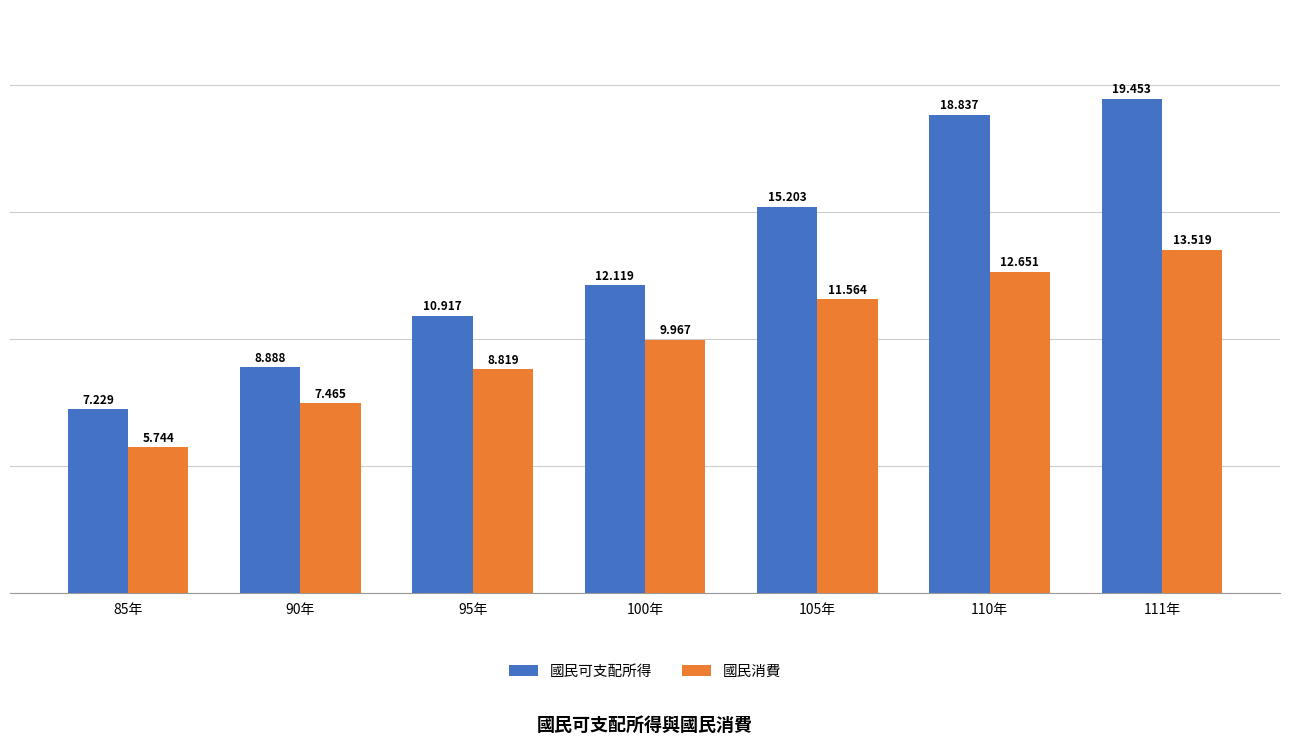

Which category has the lowest value in the 國民消費 series?

85年